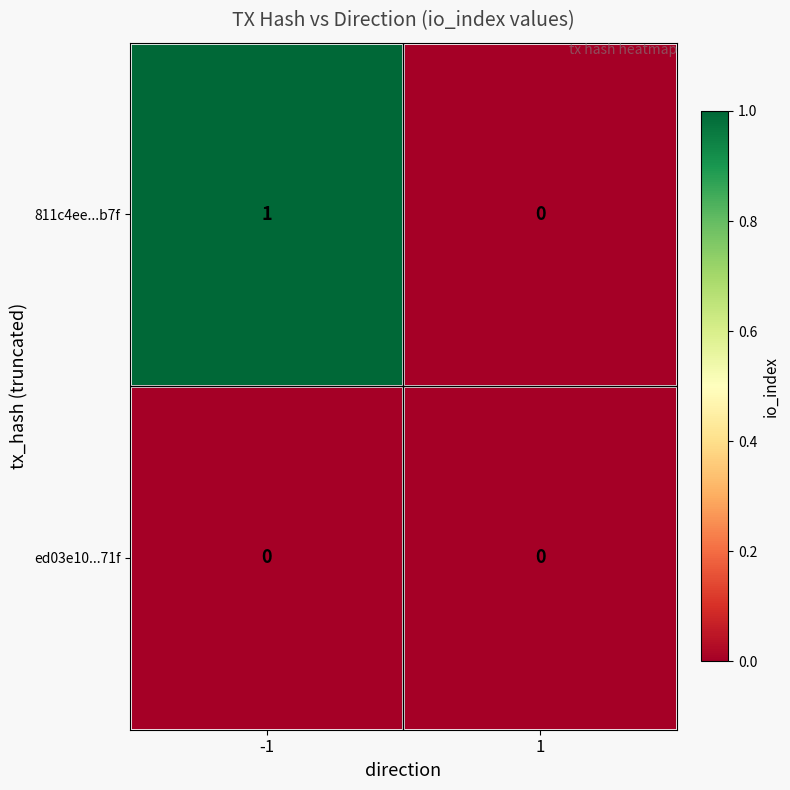

Is it true that 811c4ee...b7f equals 1 at -1?

True